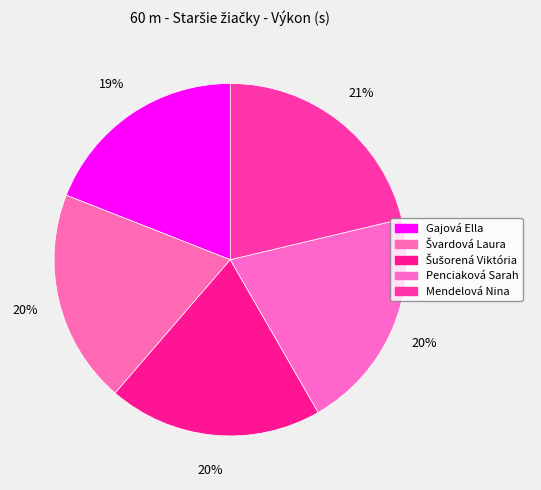

Count the number of slices in the pie.

5